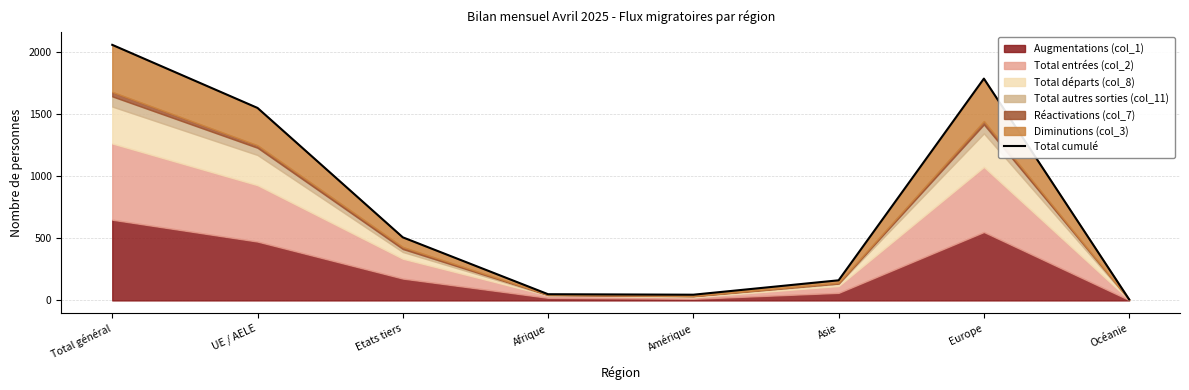

Reading left to right, list all the values displayed in this chart.

Total général=2058	UE / AELE=1550	Etats tiers=508	Afrique=50	Amérique=46	Asie=162	Europe=1786	Océanie=8